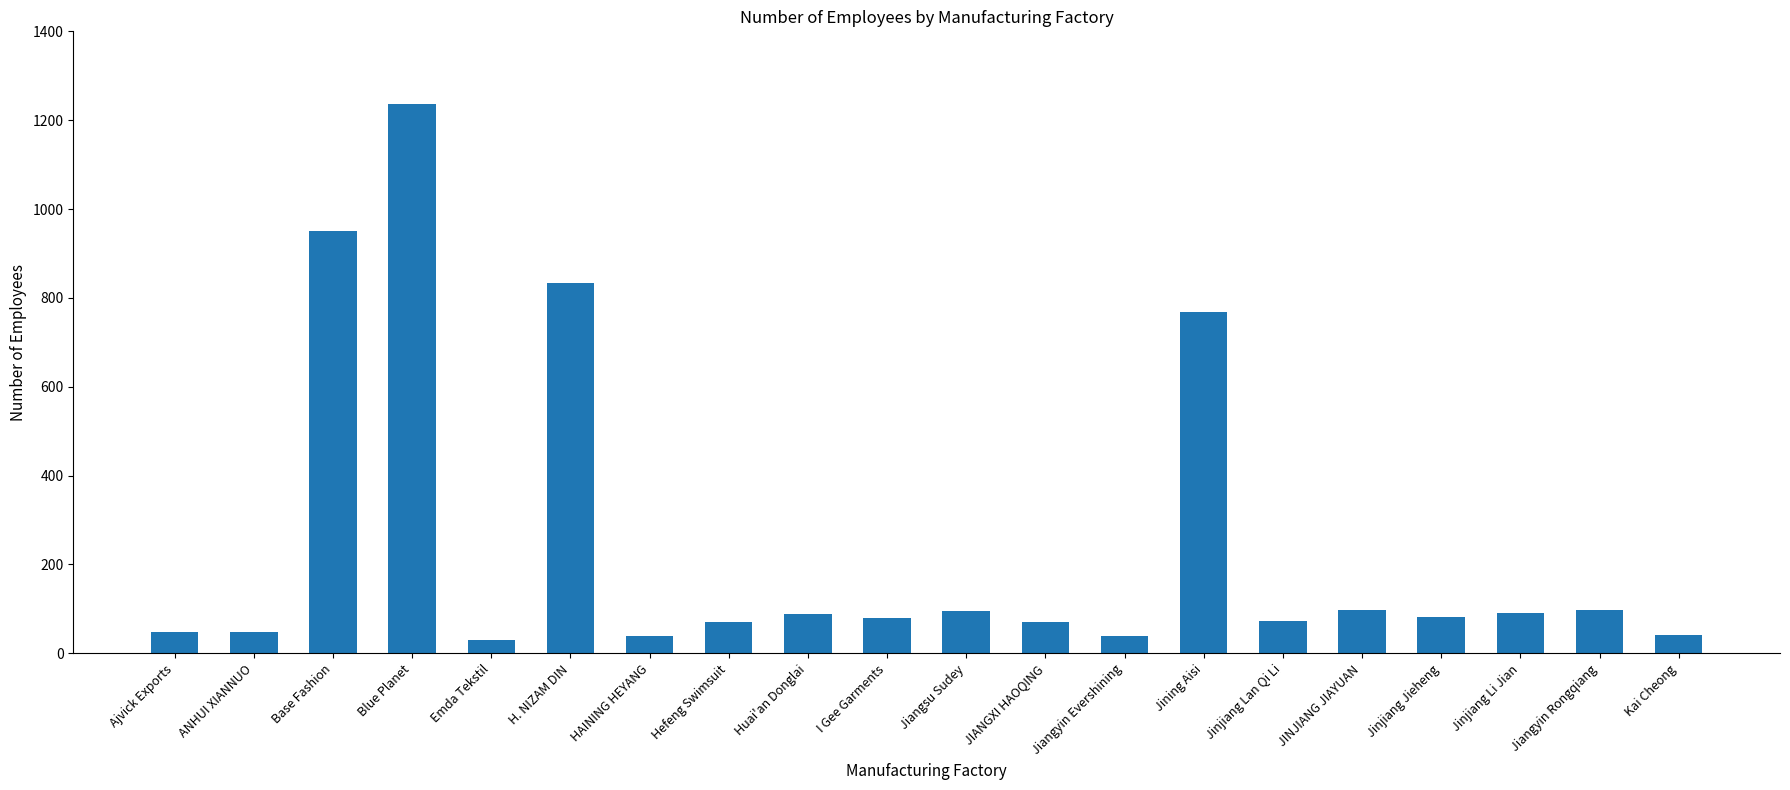

At which label is the value closest to 633?

Jining Aisi